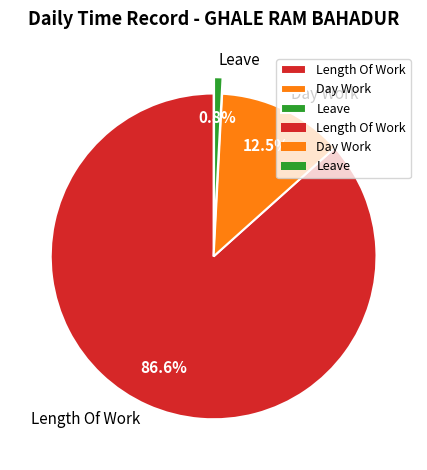

To the nearest percent, what is the difference between the largest and smallest slice percentages?

86%